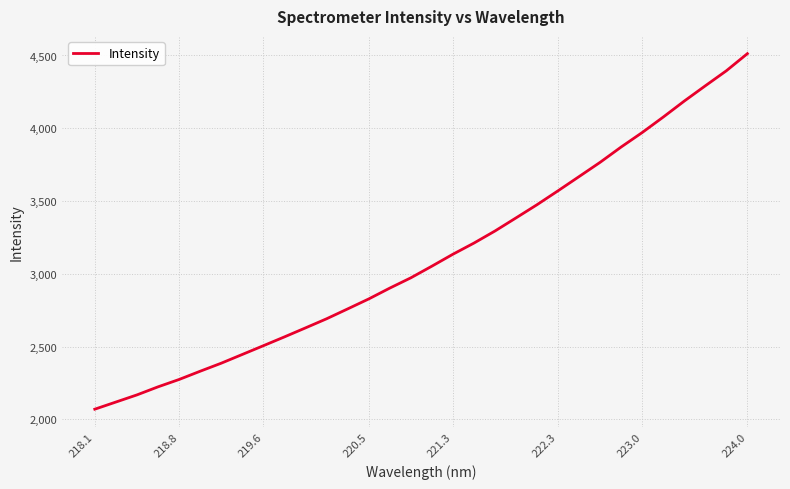

What is the greatest value displayed?

4512.6